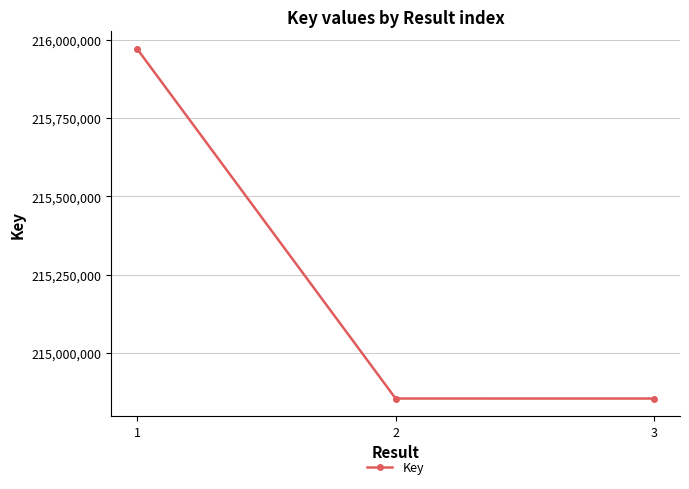

How many lines are shown in the chart?

1